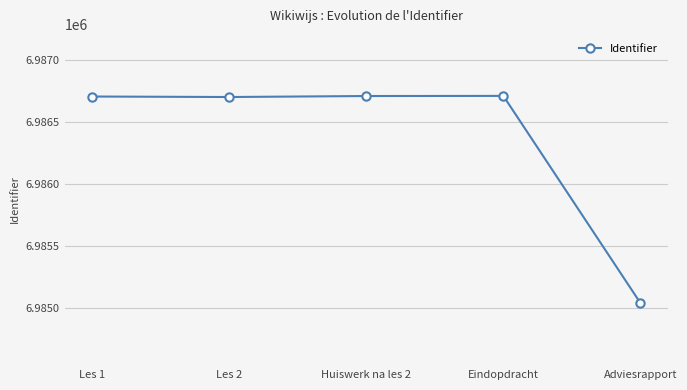

How many interior local valleys (lower than both neighbors) does the data have?

1